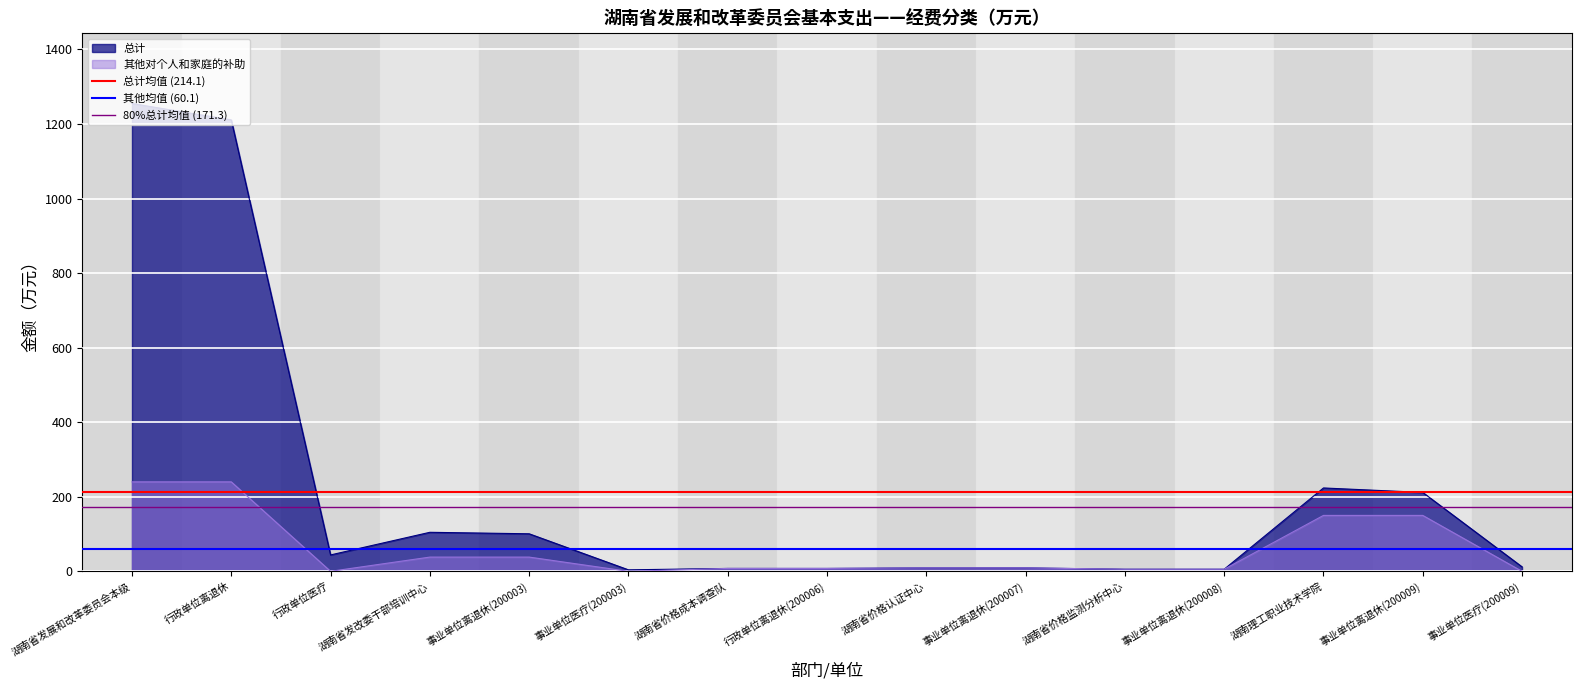

Is it true that 其他对个人和家庭的补助 equals 0.0 at 行政单位医疗?

True